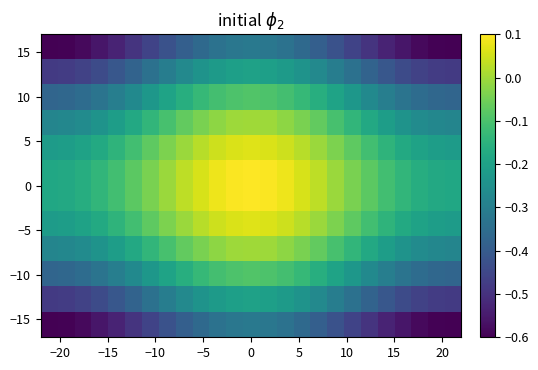

Count the number of data series in this chart.

12